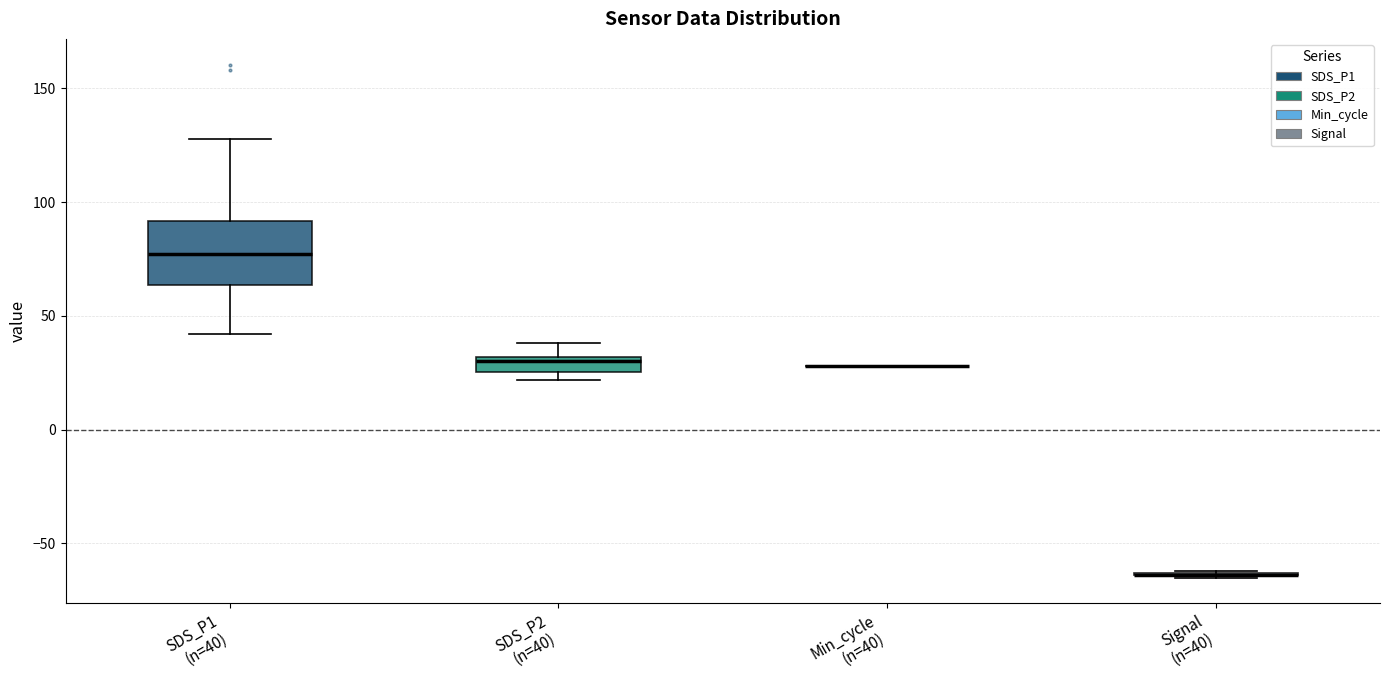

Which box is the tallest, from its lower edge to its upper edge?

SDS_P1 (n=40)